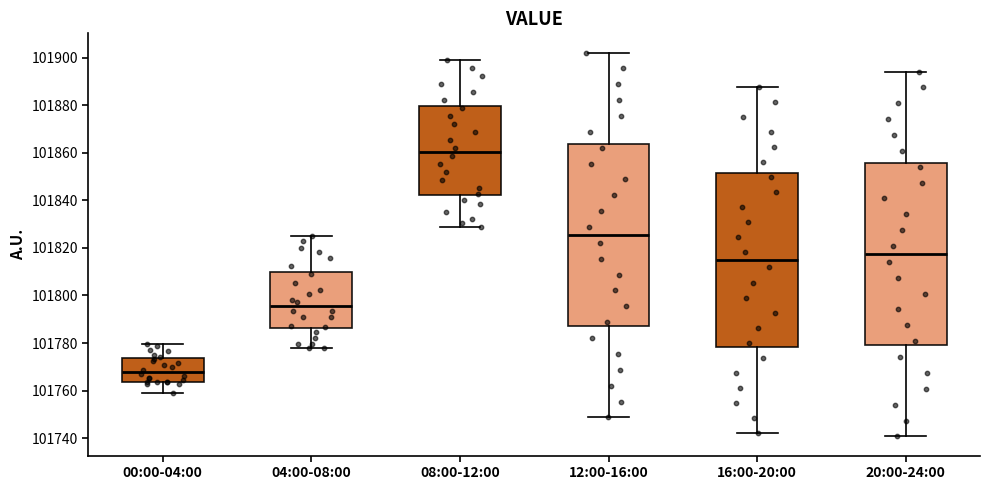

Reading left to right, read every box against the y-axis: the position of its median line, the range the box covers, and the ends of its whiskers. The values are not printed on the chart, so give them approximately, as read against the axis.

00:00-04:00: median 101768, box 101764 to 101774, whiskers 101760 to 101780
04:00-08:00: median 101796, box 101786 to 101810, whiskers 101778 to 101826
08:00-12:00: median 101860, box 101842 to 101880, whiskers 101828 to 101898
12:00-16:00: median 101826, box 101788 to 101864, whiskers 101748 to 101902
16:00-20:00: median 101814, box 101778 to 101852, whiskers 101742 to 101888
20:00-24:00: median 101818, box 101780 to 101856, whiskers 101740 to 101894